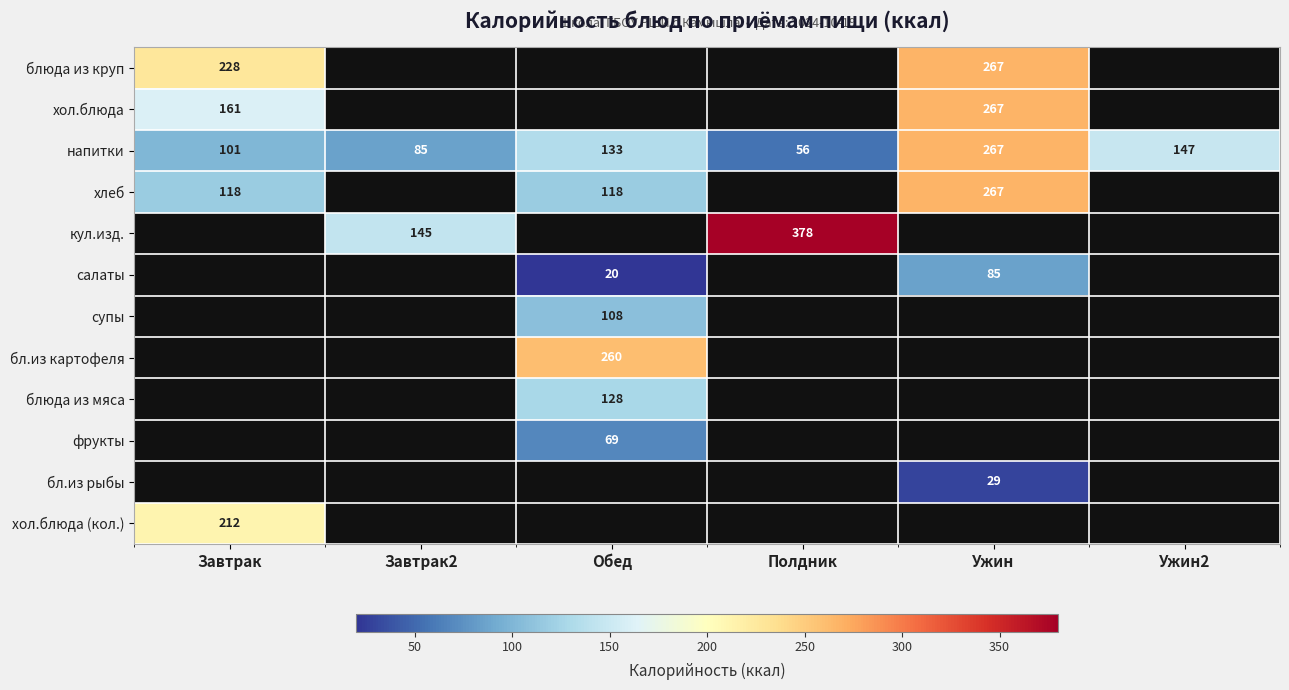

True or false: хлеб has a value of 63 at Завтрак.

False